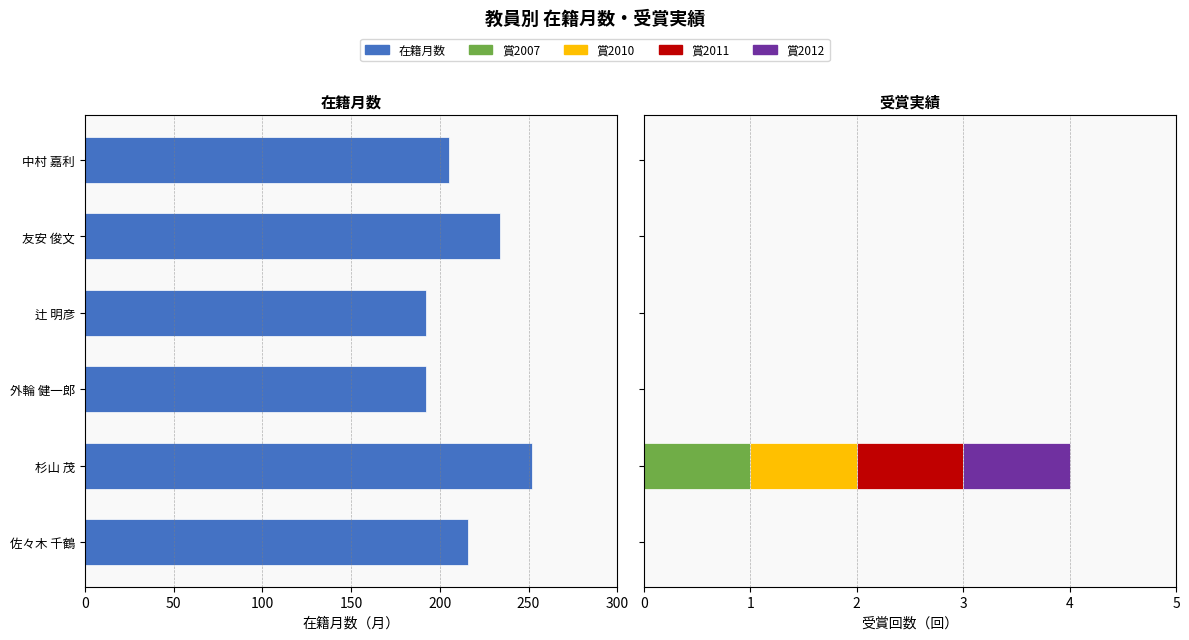

Which series has the largest range (max minus min)?

在籍月数